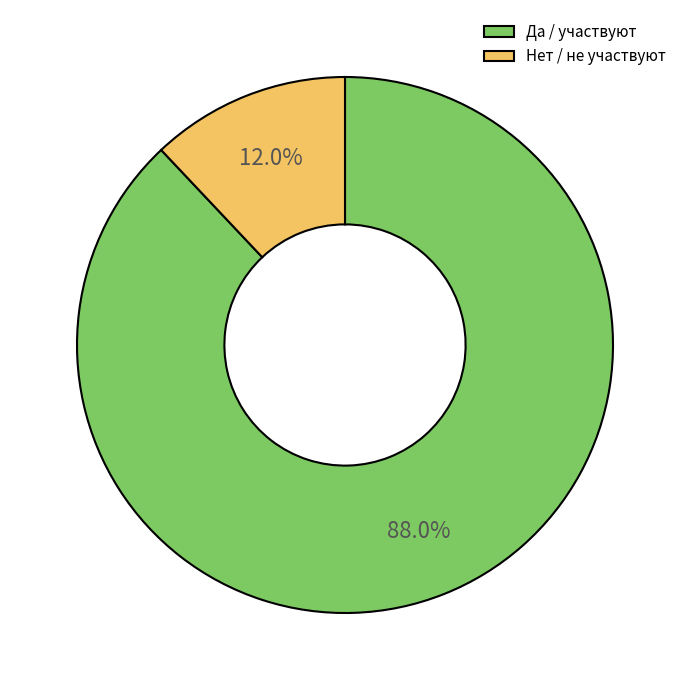

What is the total percentage of Нет / не участвуют and Да / участвуют?

100.0%